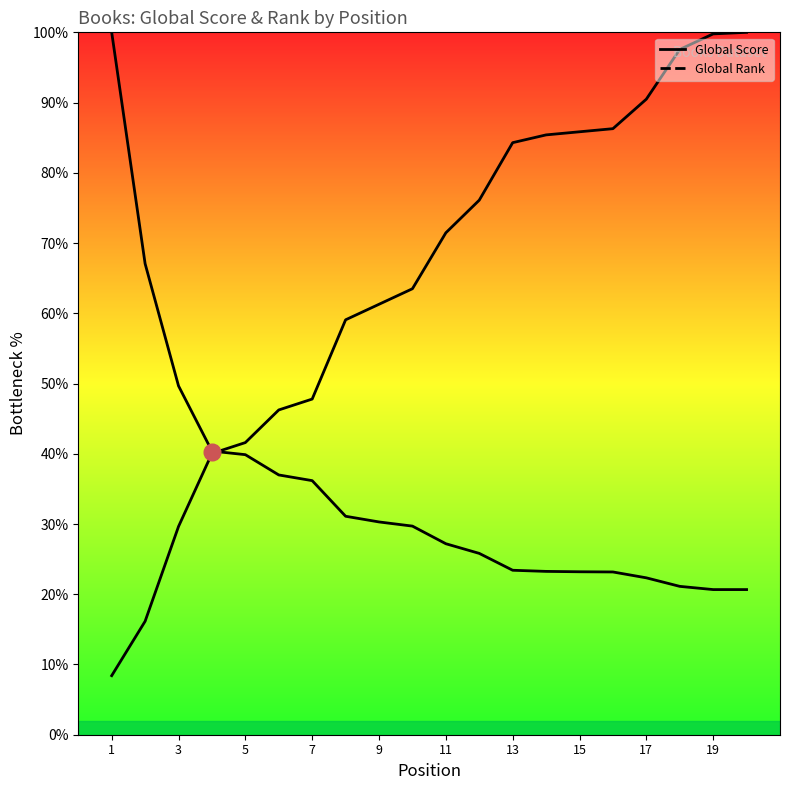

Where does the Global Score series first go above 29?

1